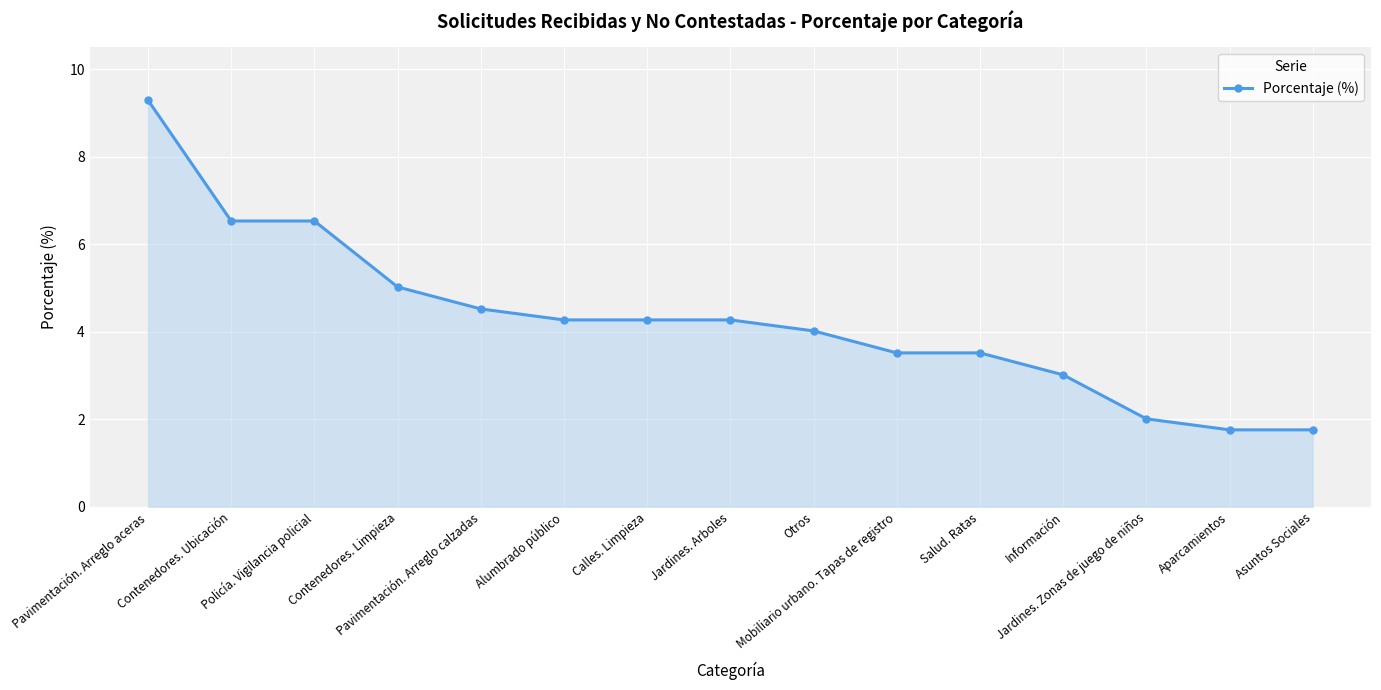

Where is the data nearest to the value 5?

Contenedores. Limpieza